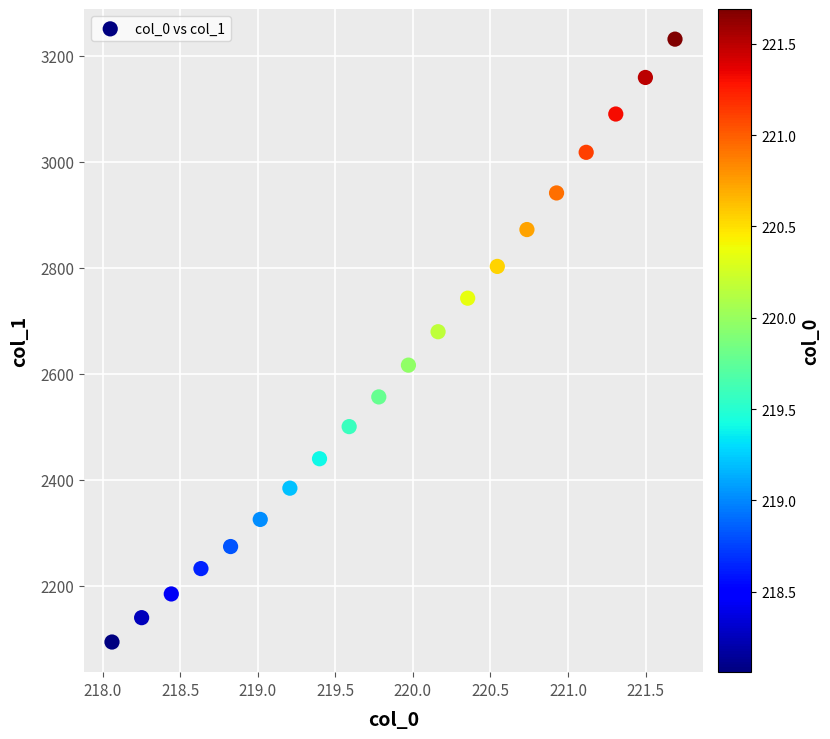

What Y value in the scatter plot is closest to 2662?

2679.3